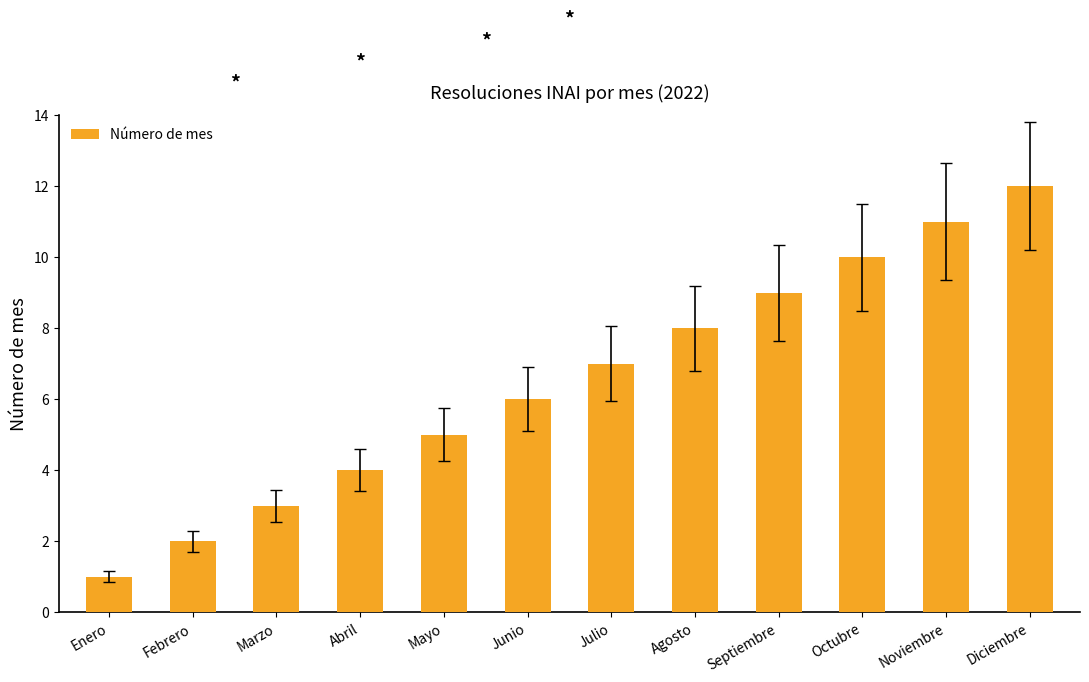

Reading right to left, what are all the values shown in this chart?

12	11	10	9	8	7	6	5	4	3	2	1